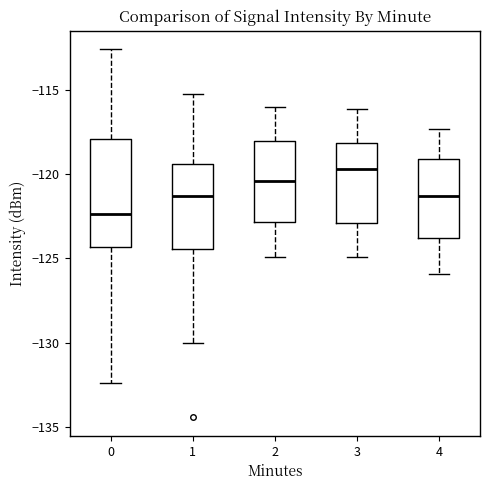

Which box has the lowest median line?

0